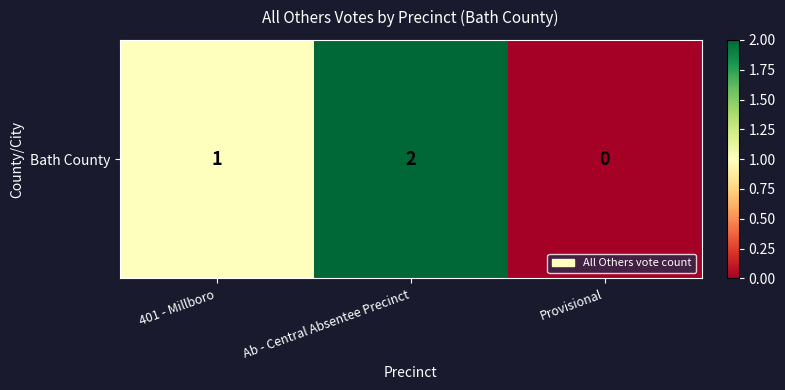

At which category does the chart reach its minimum across all series?

Provisional